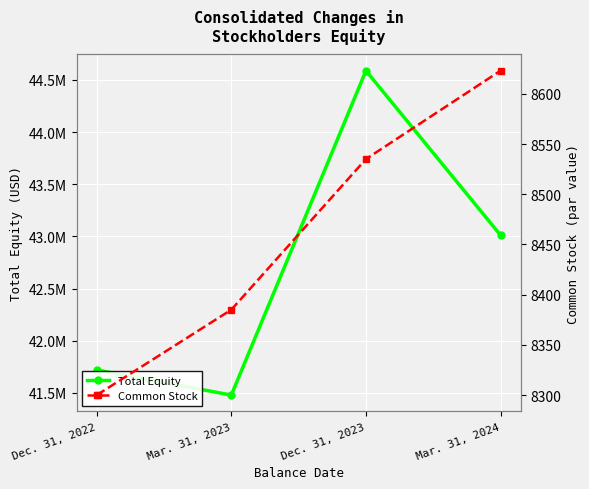

What is the total value across all series at Dec. 31, 2022?

41728275